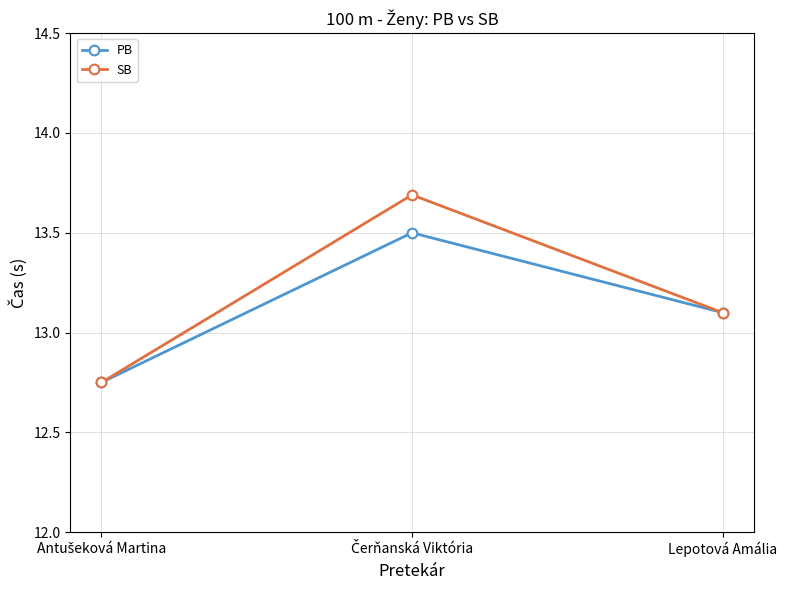

Which series has the largest range (max minus min)?

SB